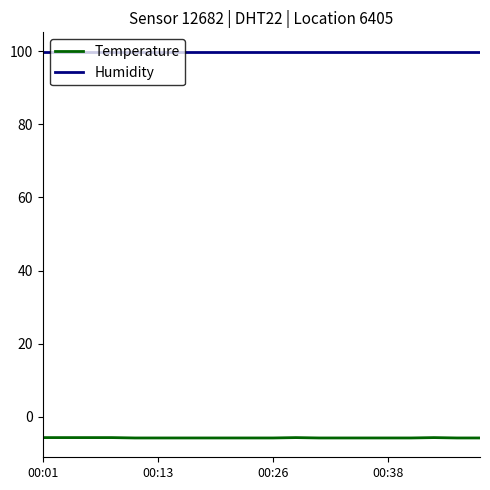

How many lines are shown in the chart?

2